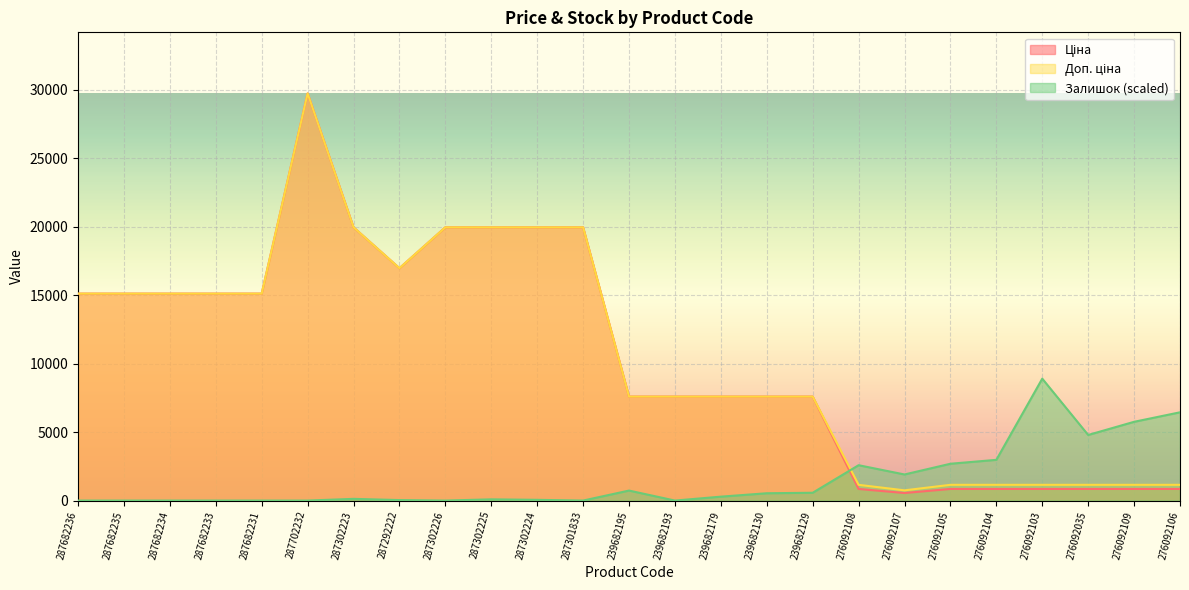

What is the label of the 24th point from the left?

276092109